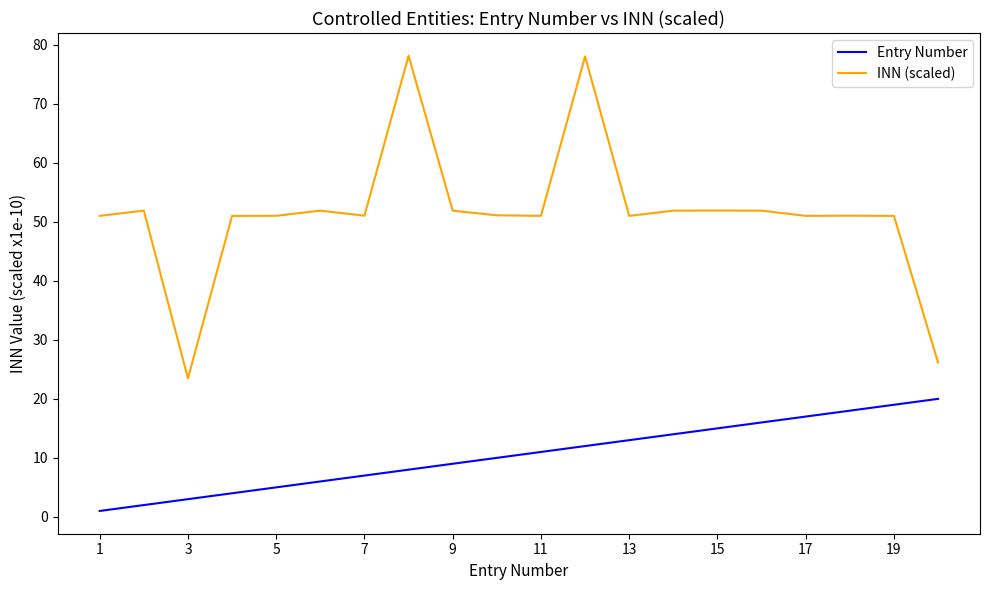

Is this an area chart (filled region under the line)?

No